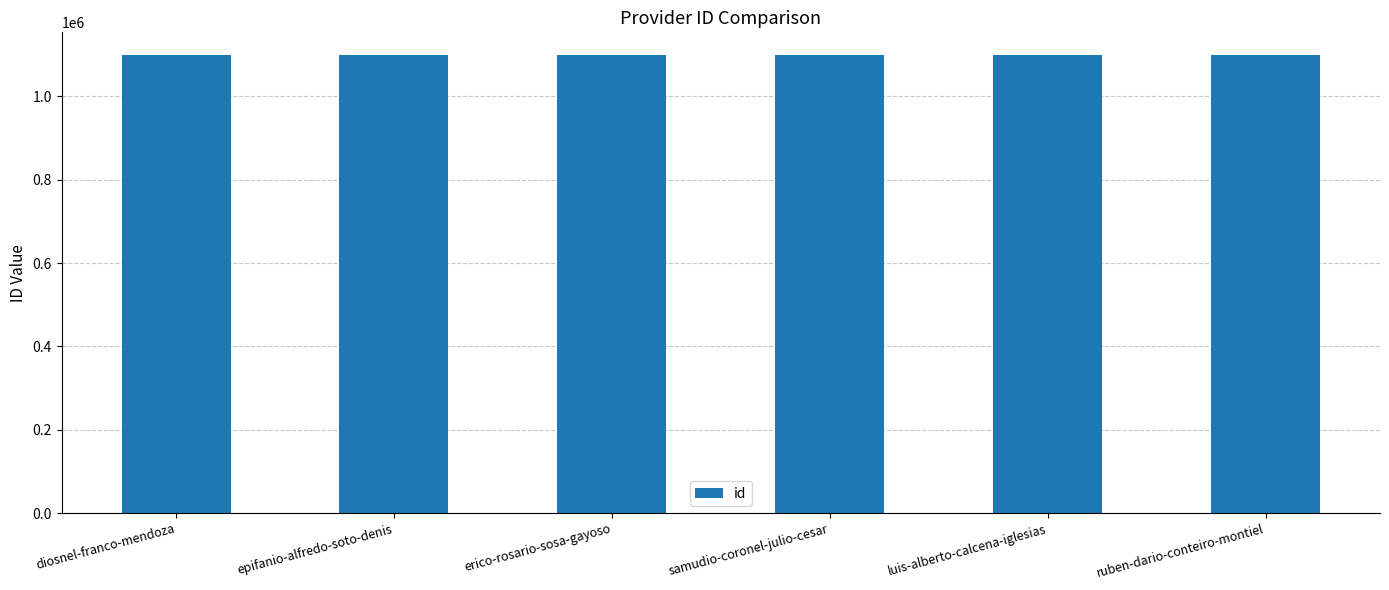

What is the label of the 2nd bar from the left?

epifanio-alfredo-soto-denis